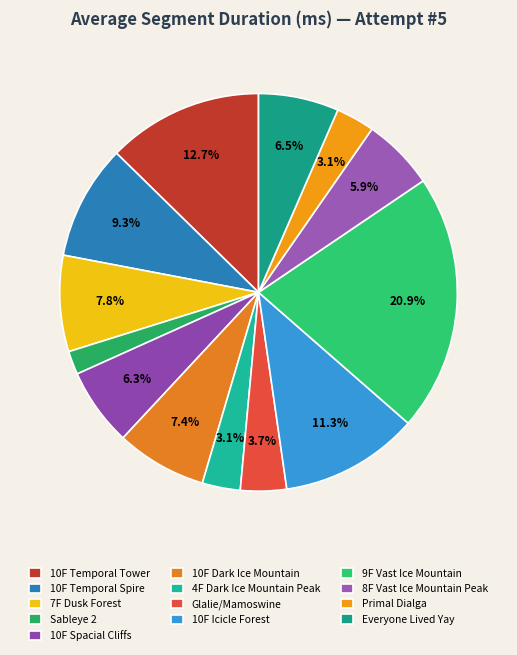

What percentage do Sableye 2 and 10F Spacial Cliffs together represent?

8.2%